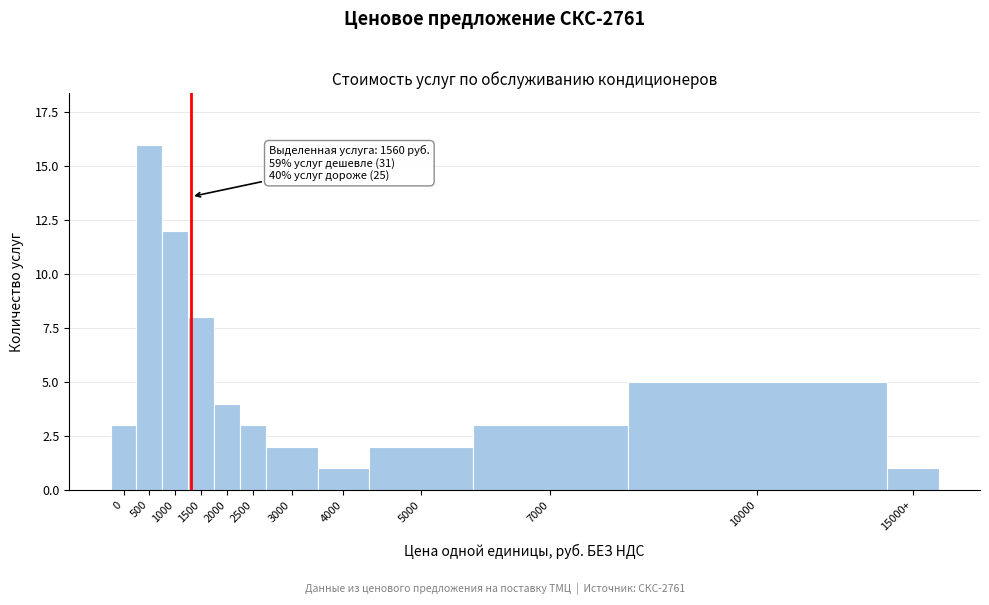

Reading right to left, list all the values displayed in this chart.

15000+=1	10000=5	7000=3	5000=2	4000=1	3000=2	2500=3	2000=4	1500=8	1000=12	500=16	0=3